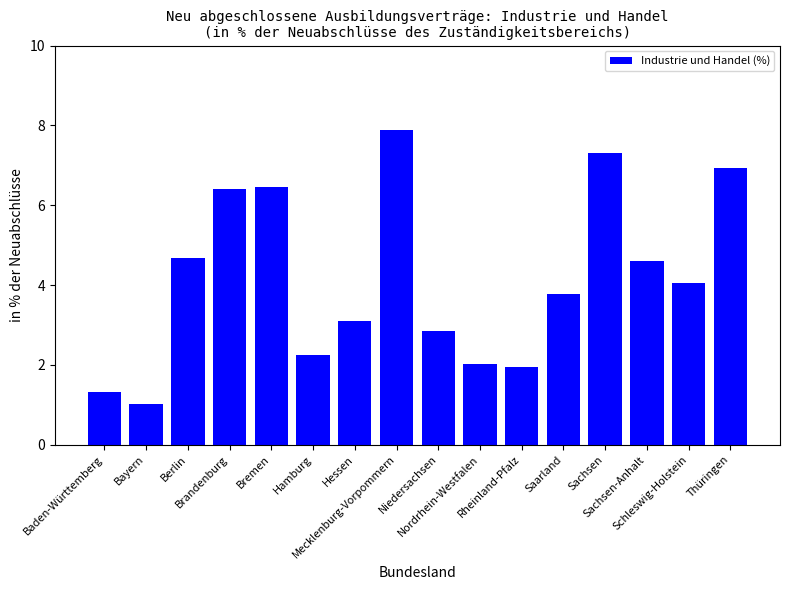

What is the minimum value shown in the chart?

1.0